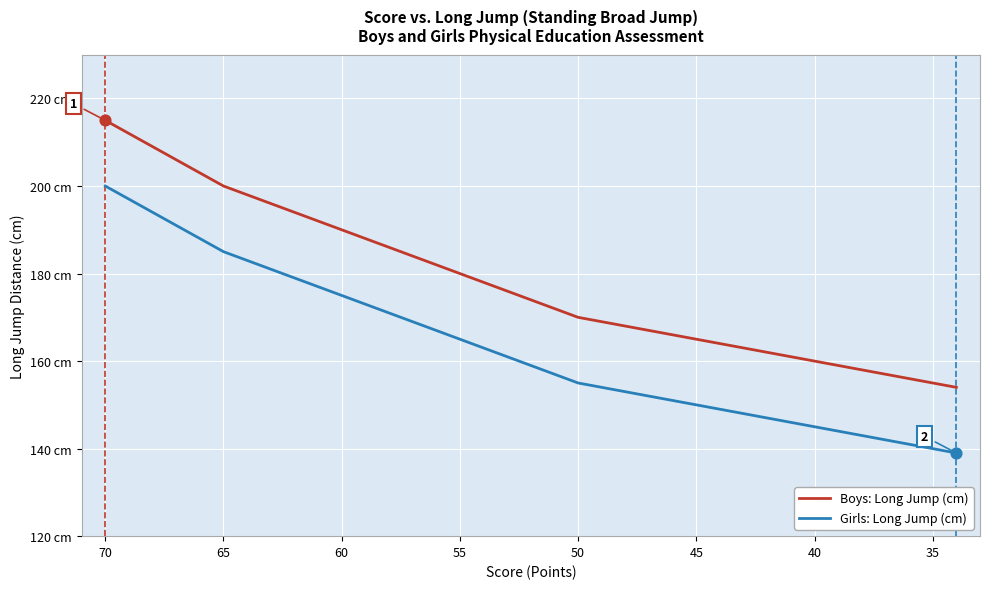

Is the value of Girls: Long Jump (cm) at 14 greater than the value of Boys: Long Jump (cm) at 31?

Yes